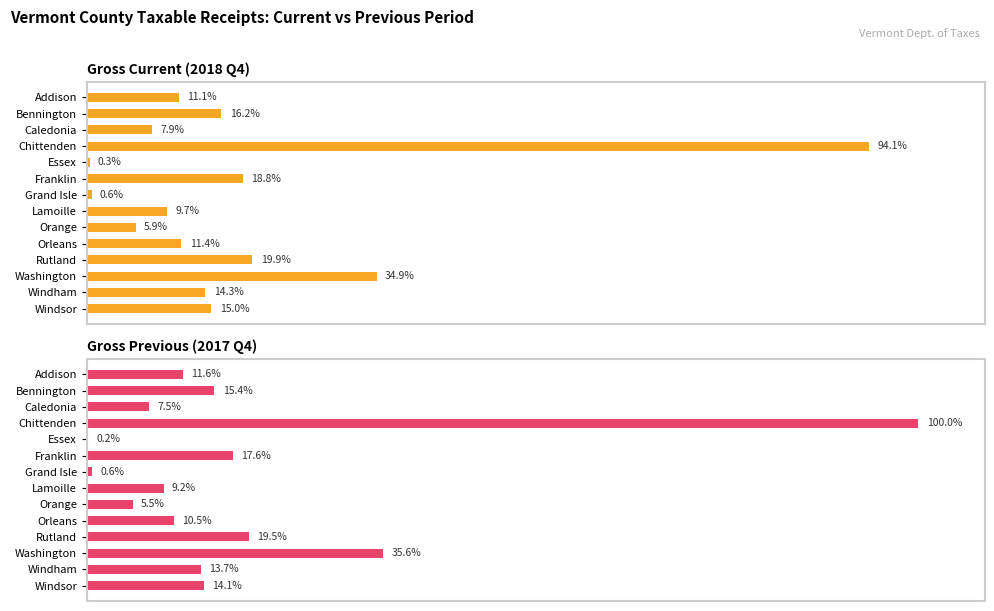

How many values in the Gross Current (2018 Q4) series exceed 283746892?

7